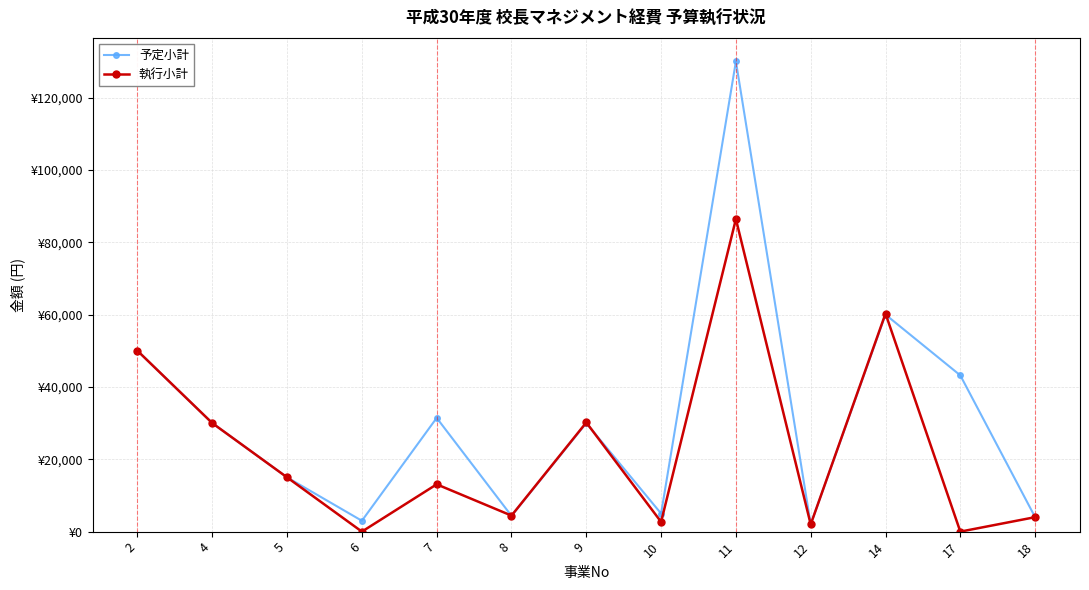

What is the minimum value for 予定小計?

2000